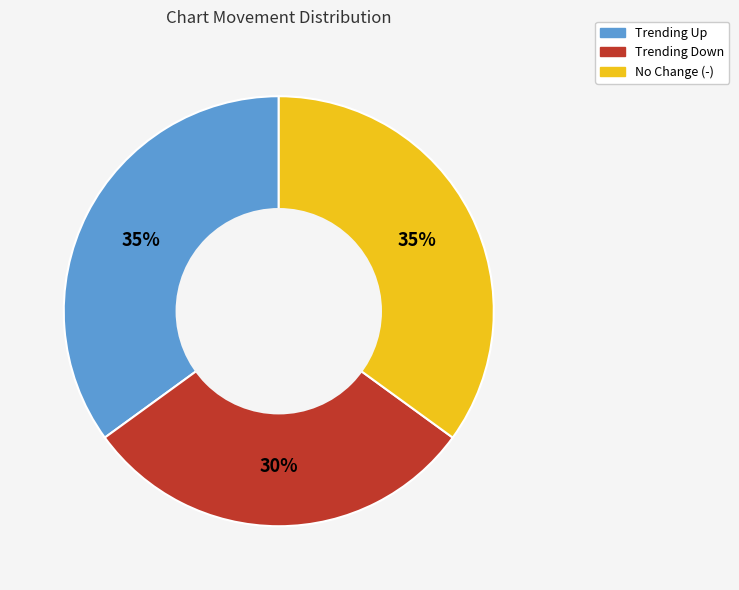

Is there a majority slice in this chart?

No